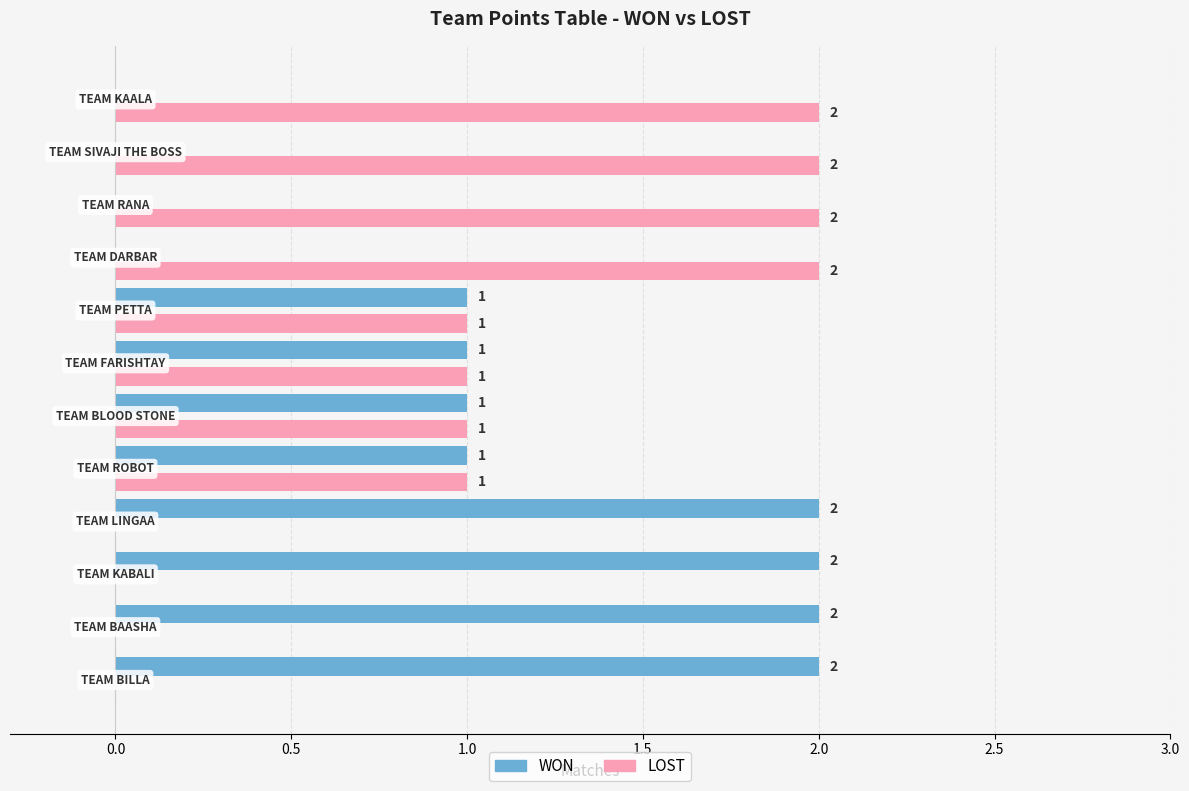

What are all the series names shown in the legend?

WON, LOST